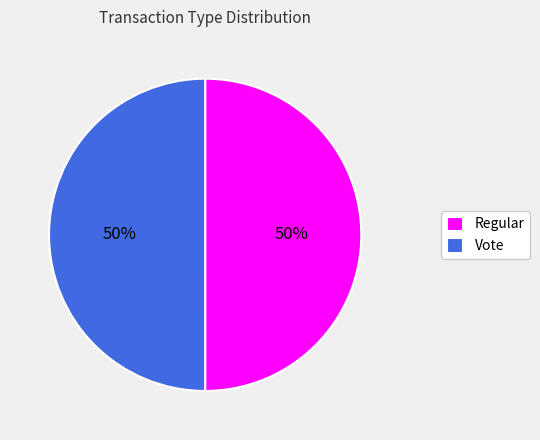

Is it true that Vote is 62% of the pie?

False